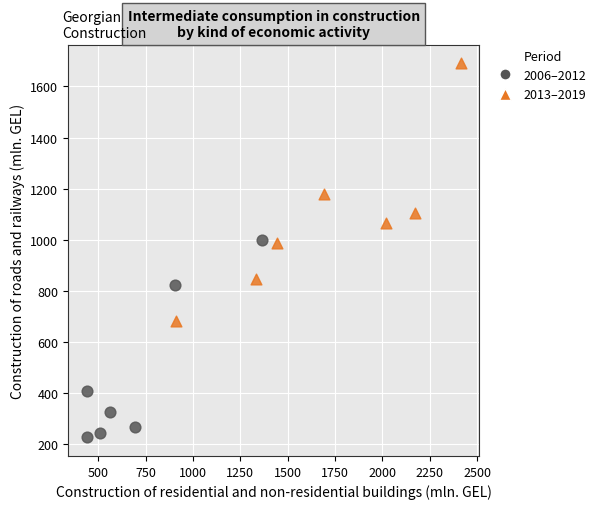

Which series has the widest spread of Y values?

2013–2019